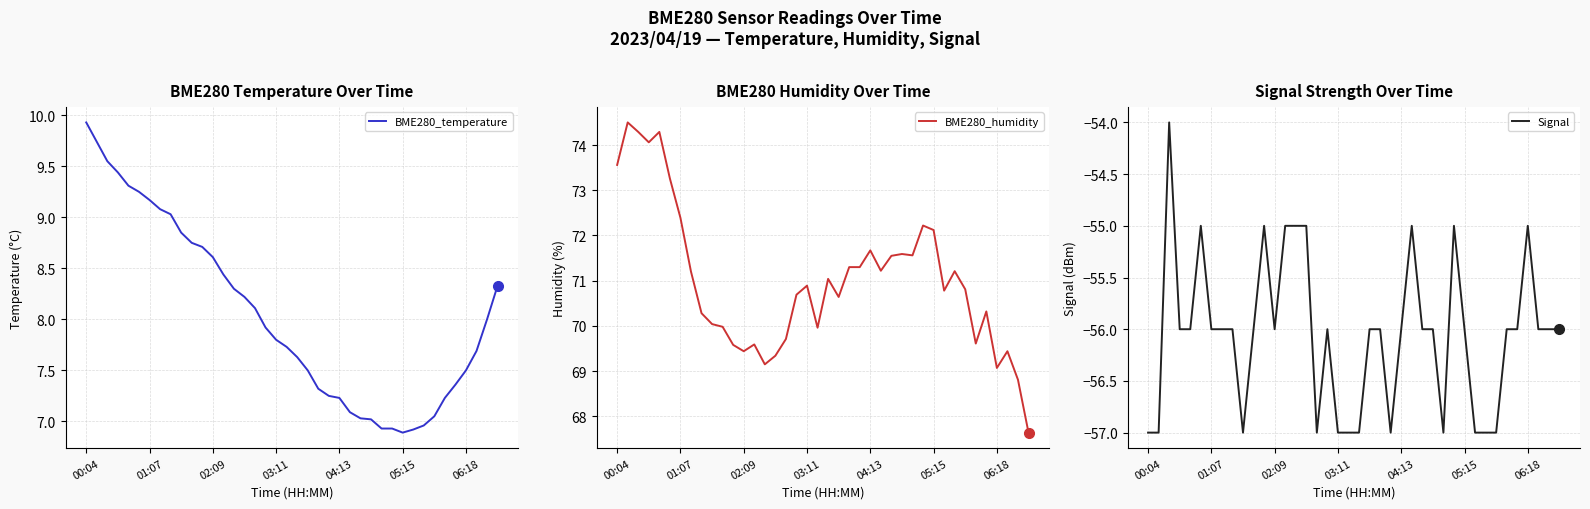

What are all the series names shown in the legend?

BME280_temperature, BME280_humidity, Signal